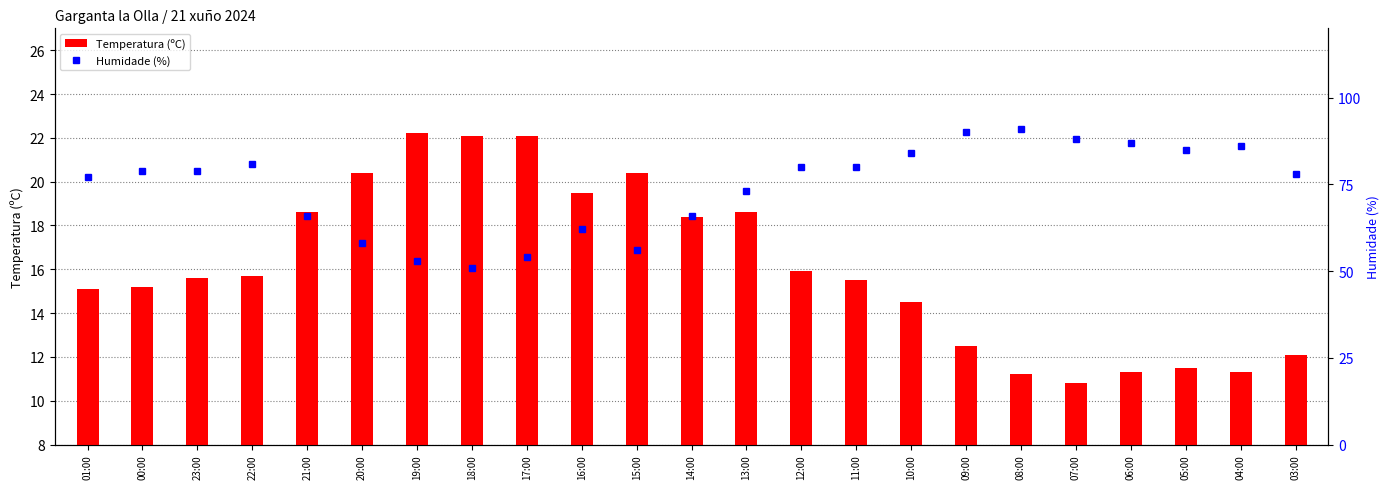

Reading left to right, extract all data points from this chart.

Temperatura (ºC): 15.1	15.2	15.6	15.7	18.6	20.4	22.2	22.1	22.1	19.5	20.4	18.4	18.6	15.9	15.5	14.5	12.5	11.2	10.8	11.3	11.5	11.3	12.1
Humidade (%): 77.0	79.0	79.0	81.0	66.0	58.0	53.0	51.0	54.0	62.0	56.0	66.0	73.0	80.0	80.0	84.0	90.0	91.0	88.0	87.0	85.0	86.0	78.0